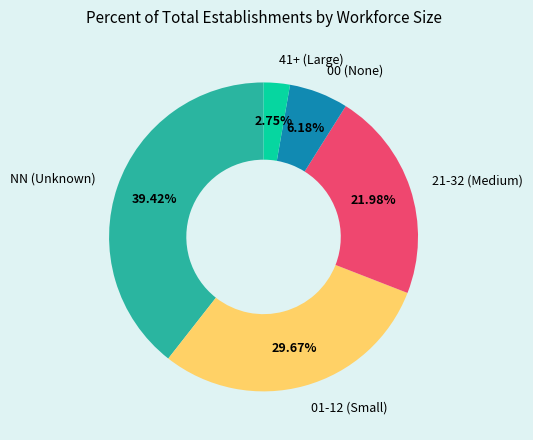

What is the largest slice in the pie chart?

NN (Unknown)